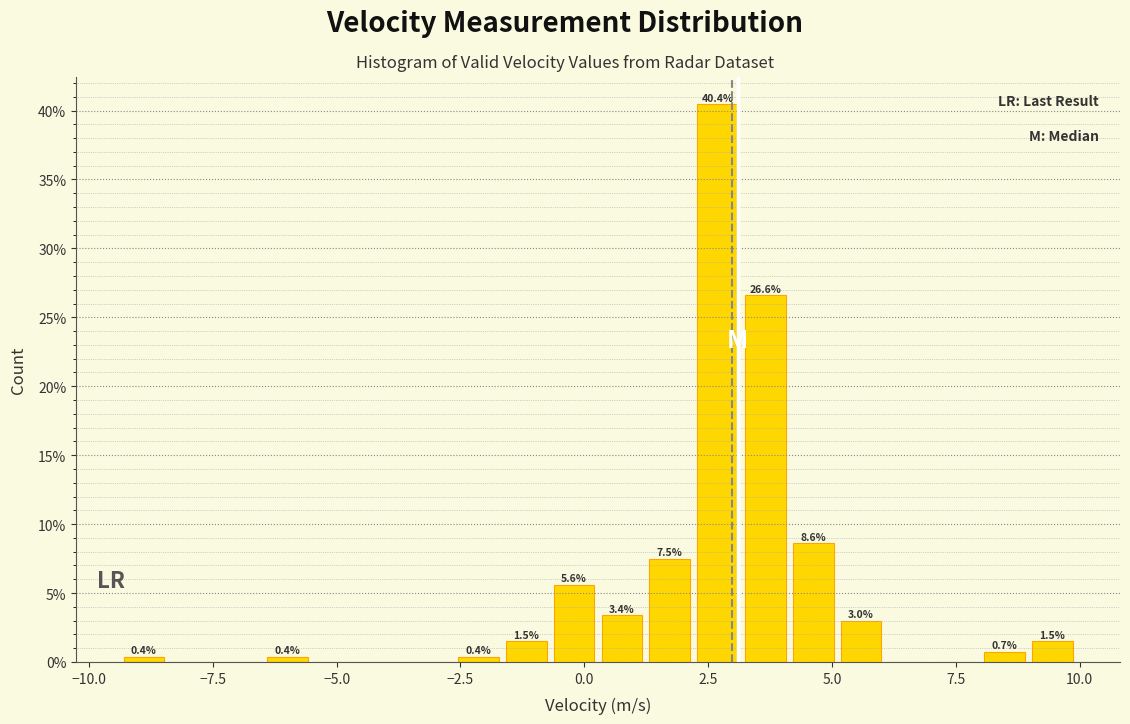

Around what value on the x-axis is the tallest bar? Give the approximate position of its centre, as read against the axis.

2.5